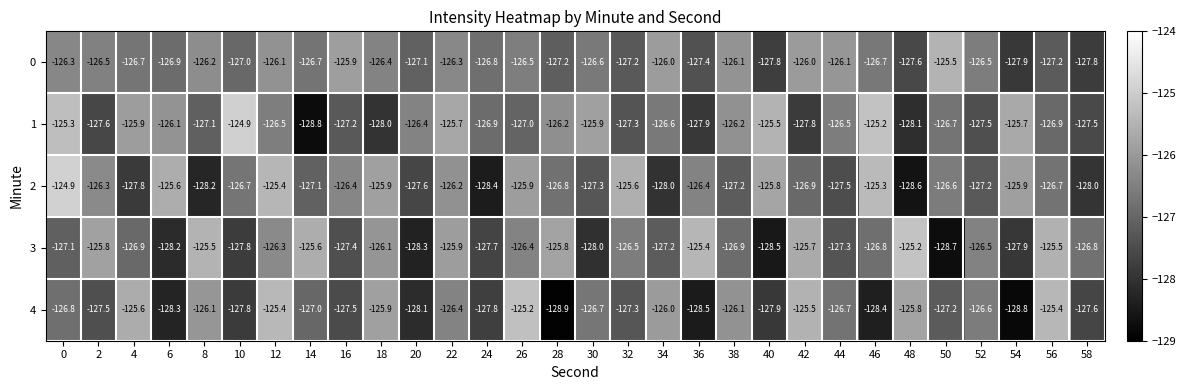

What is the difference between the highest and lowest values at 28?

3.1